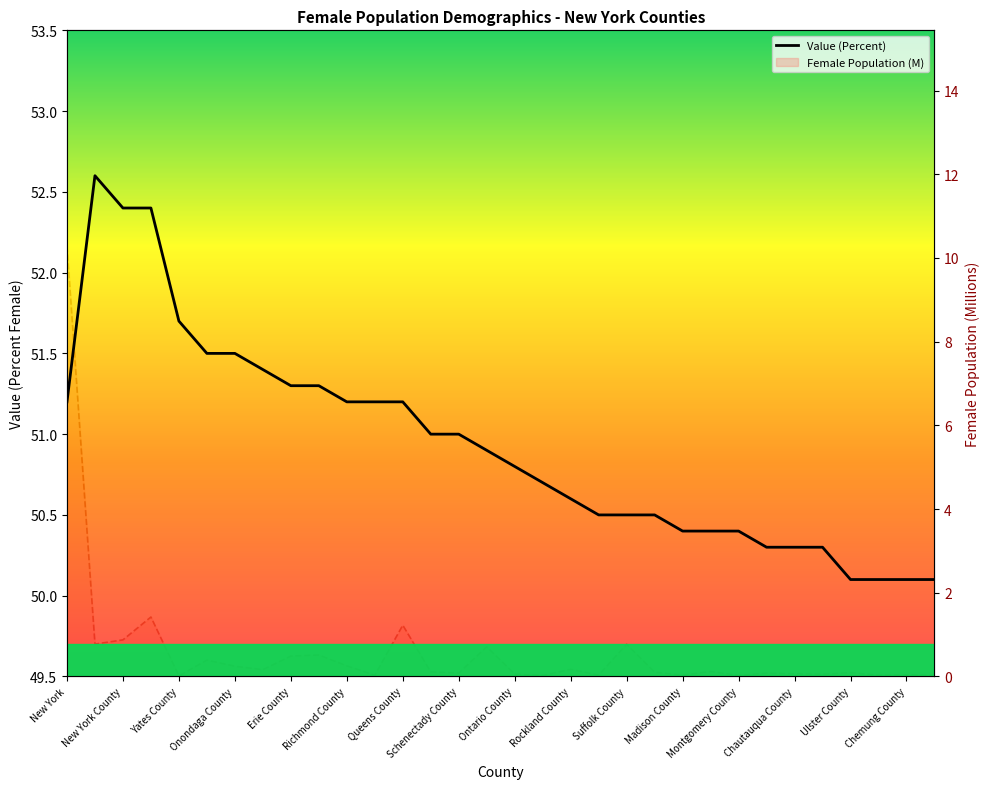

What are all the series names shown in the legend?

Value (Percent), Female Population (M)